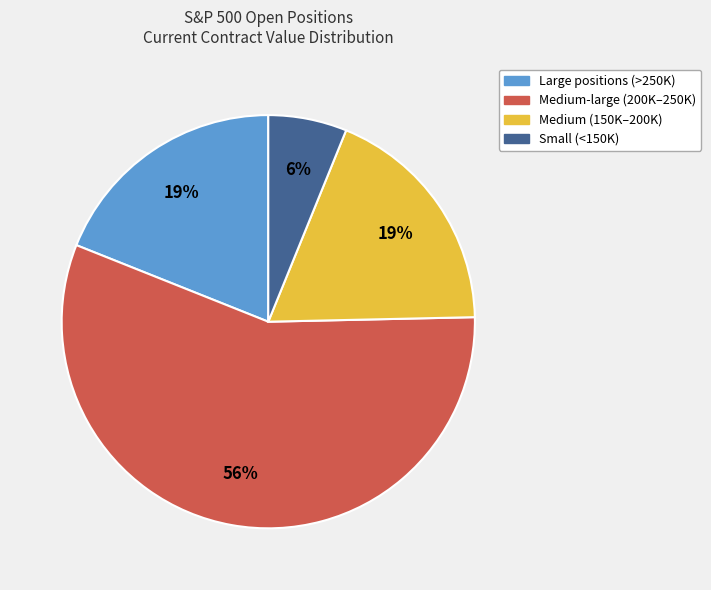

To the nearest percent, what is the difference between the largest and smallest slice percentages?

50%